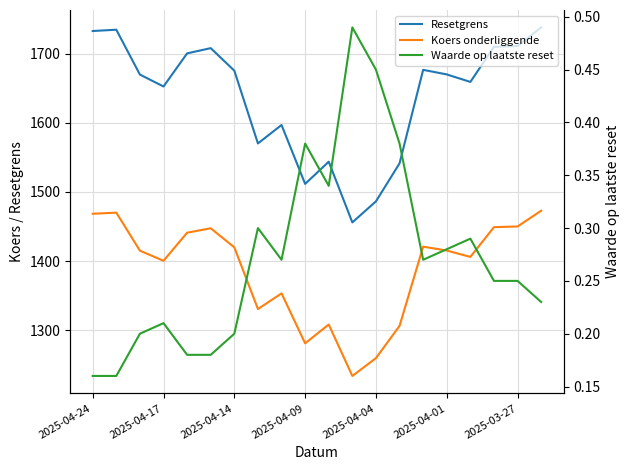

Does the chart display data point markers on the line(s)?

No